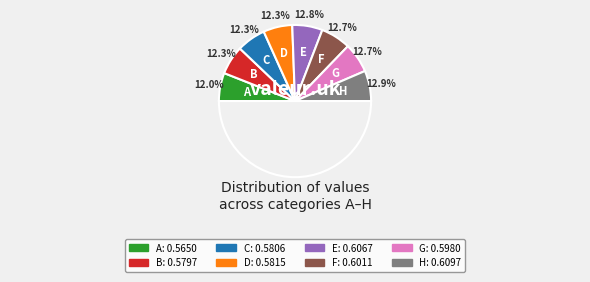

The B slice represents 12% of the pie. True or false?

True